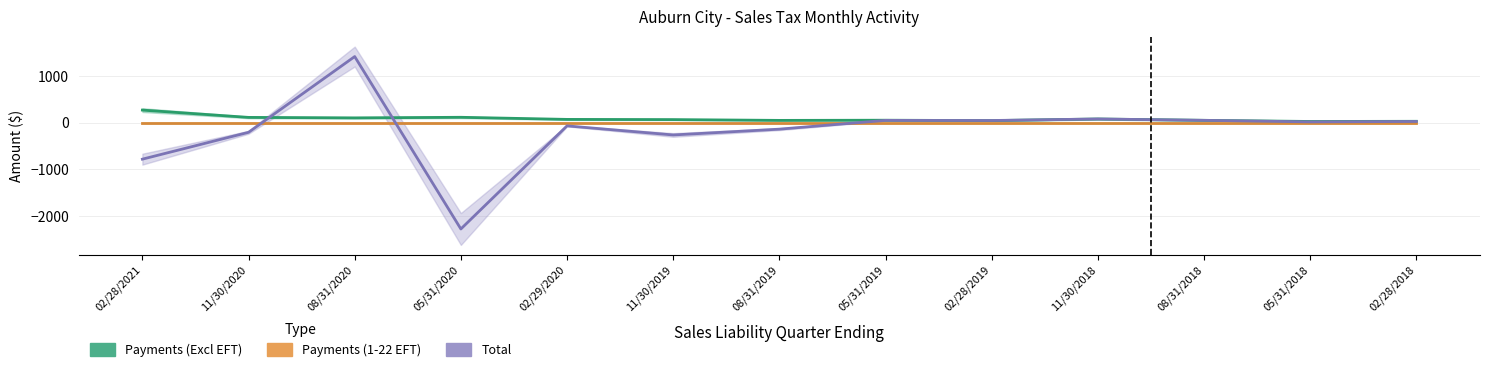

How many intersections are there between Payments (Excl EFT) and Total?

4